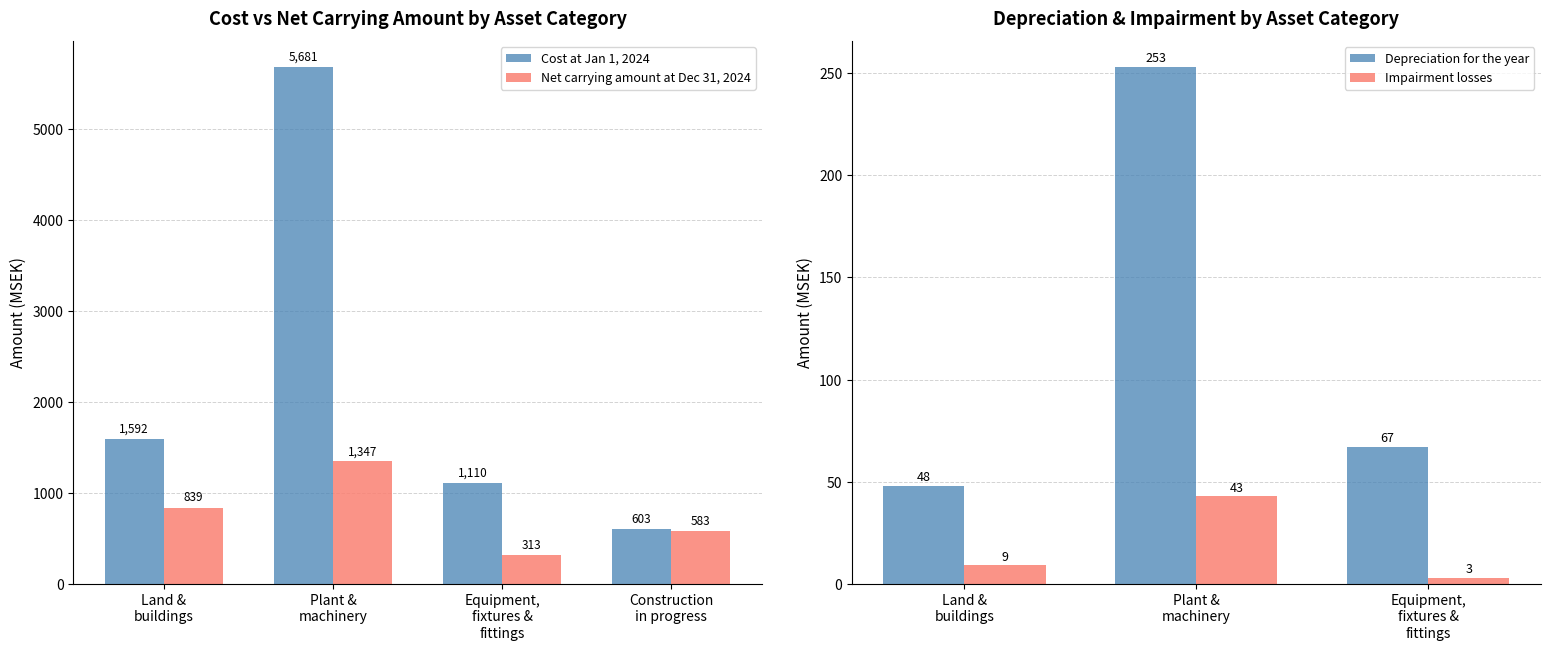

How many groups of bars are there?

4